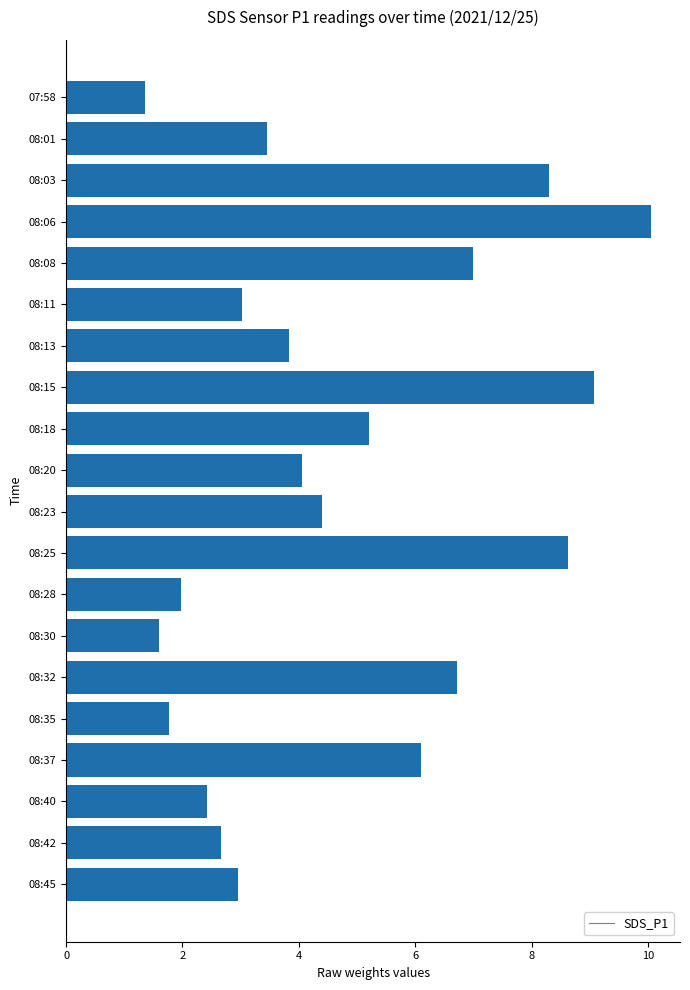

What is the approximate value at 08:42?

2.7